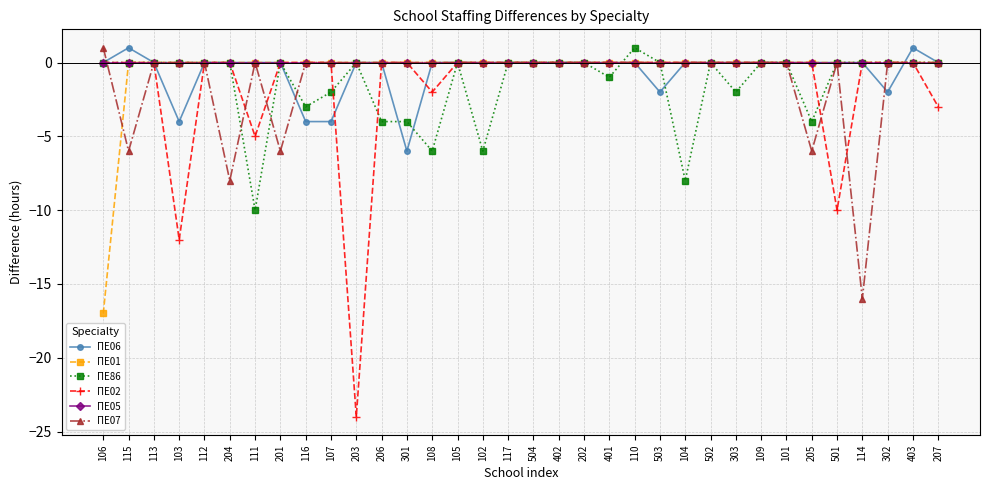

How many lines are shown in the chart?

6